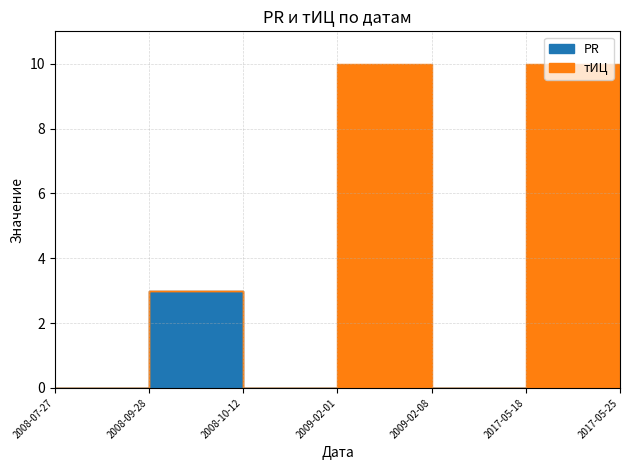

True or false: тИЦ has a value of 0 at 2017-05-25.

True